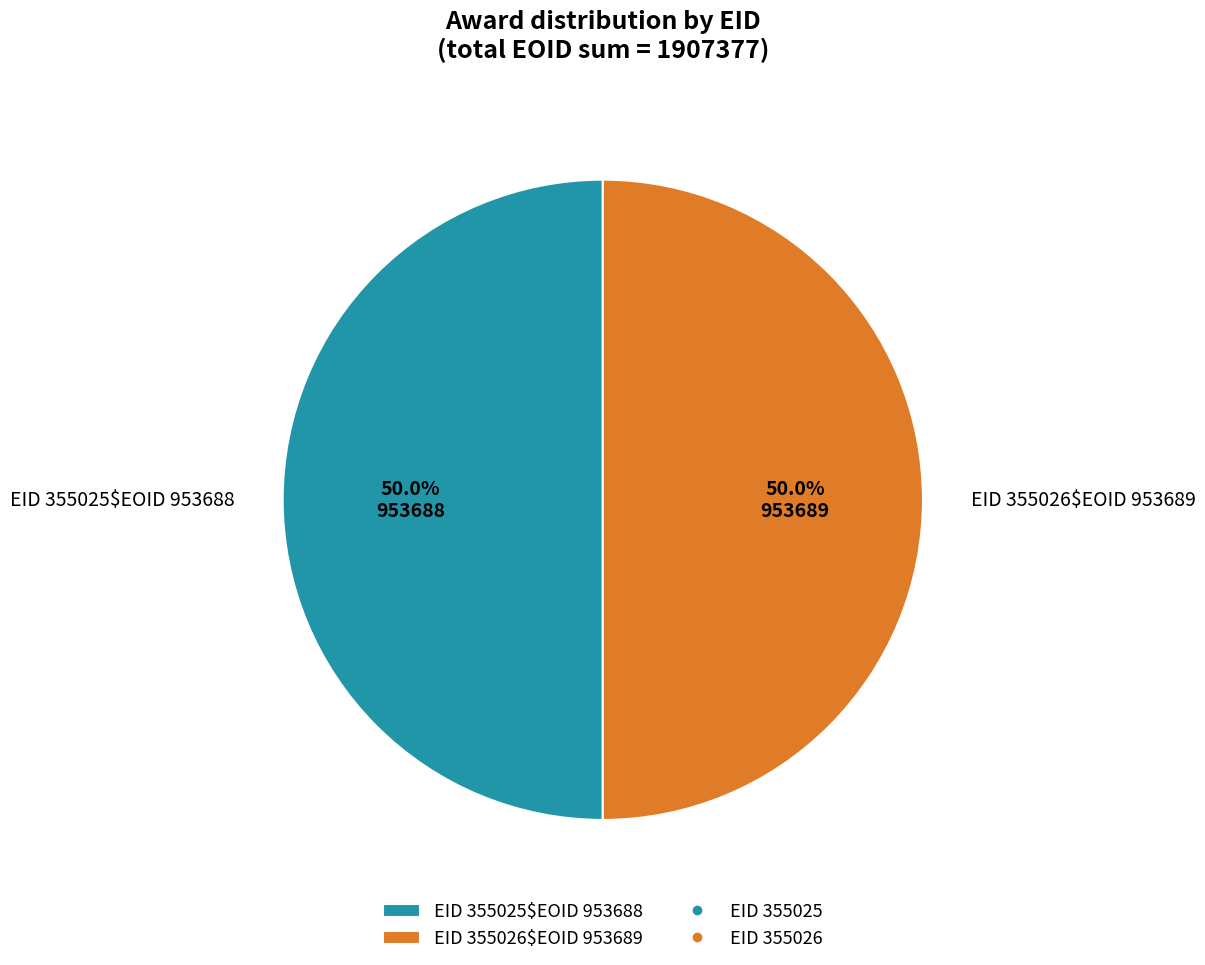

How many segments does this pie chart have?

2